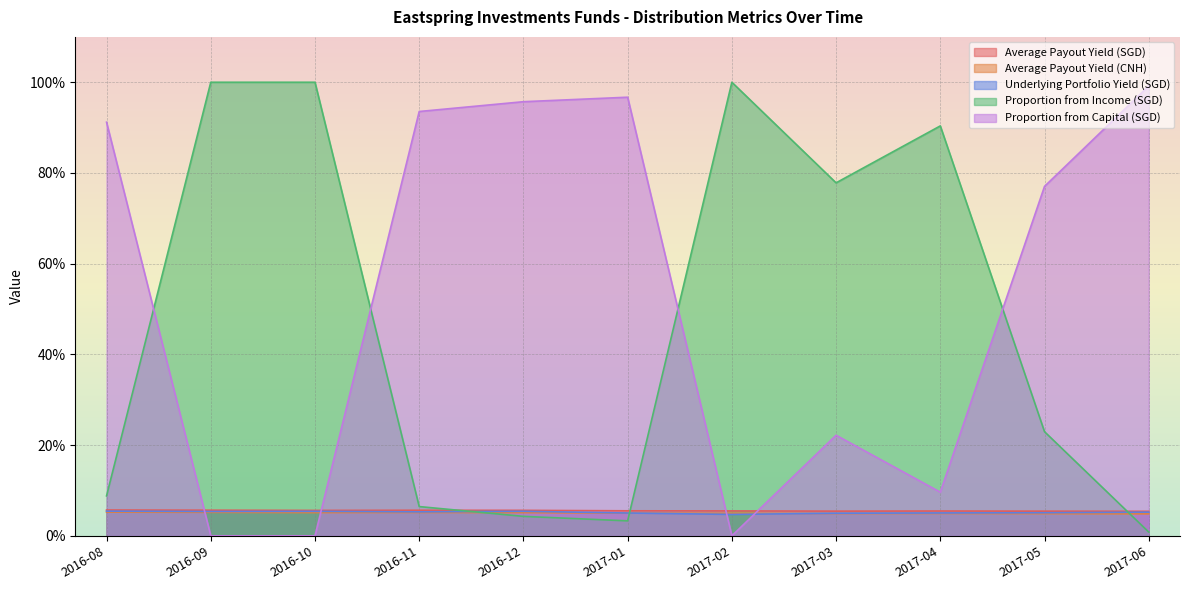

What is the value of the Average Payout Yield (SGD) point at the 3rd from the left?

0.1